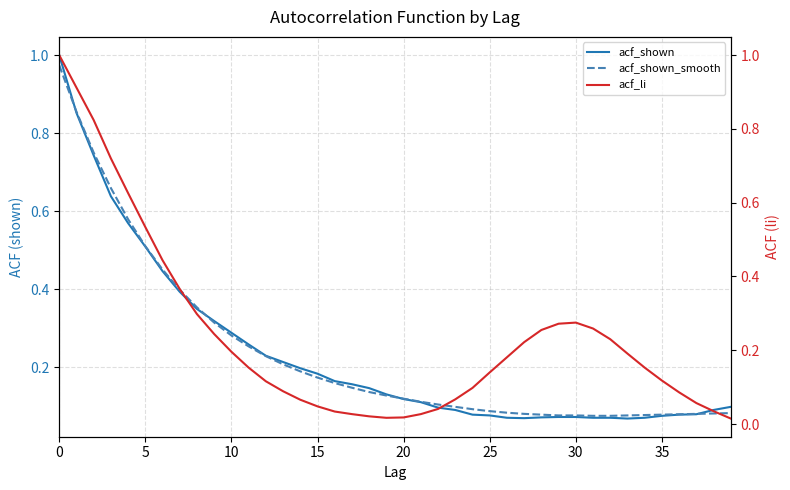

Between 27 and 30, which series saw the biggest shift?

acf_li